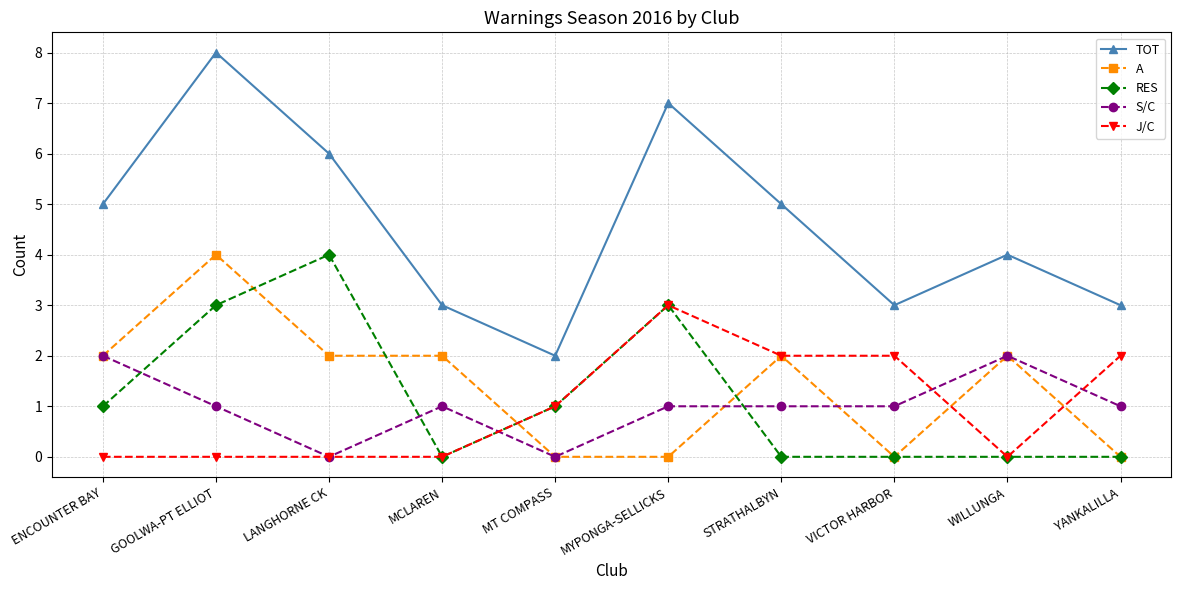

What is the difference between the second highest and minimum values in the RES series?

3